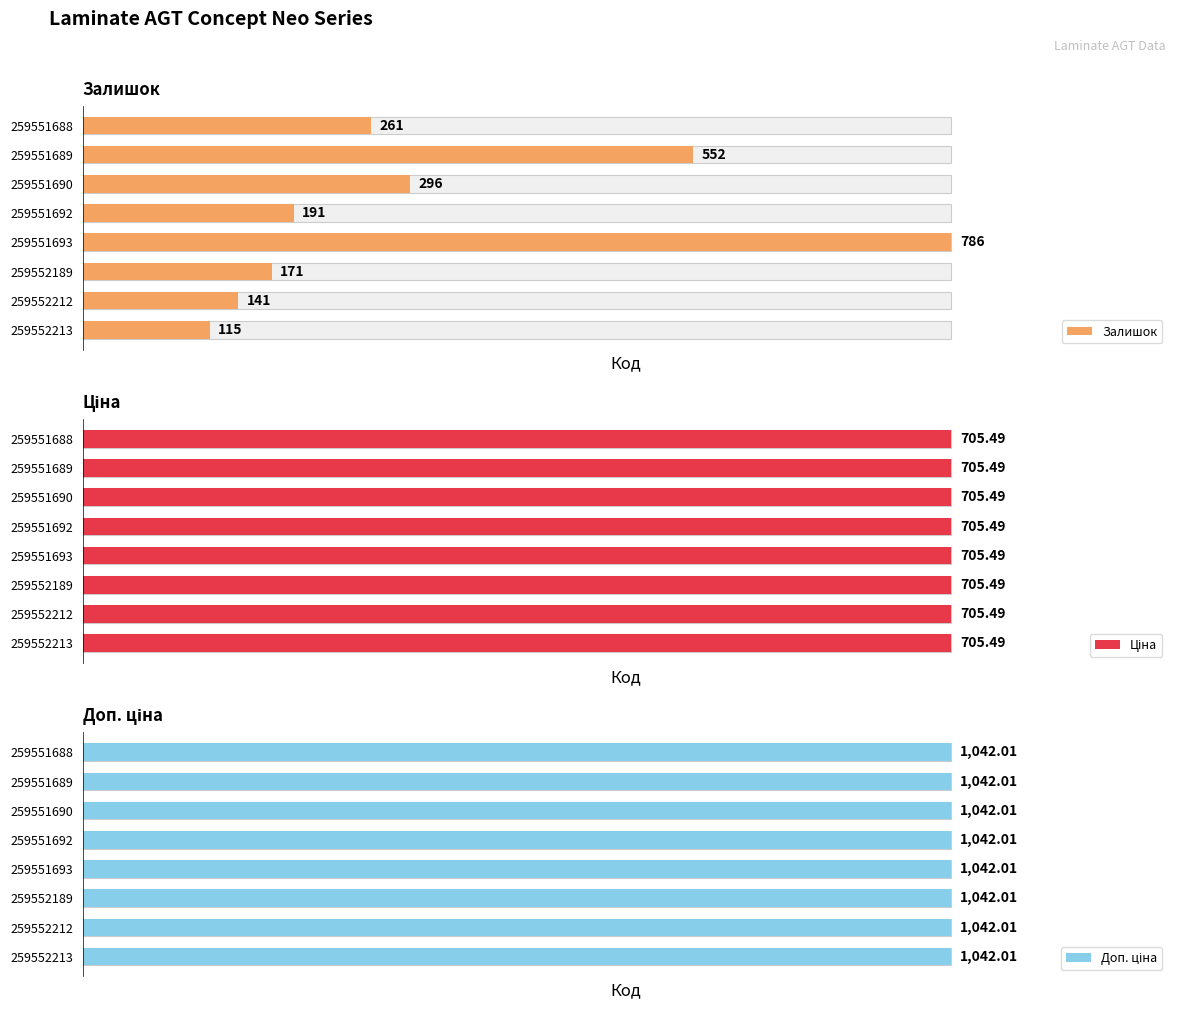

True or false: Доп. ціна has a value of 0.2 at 4.

False